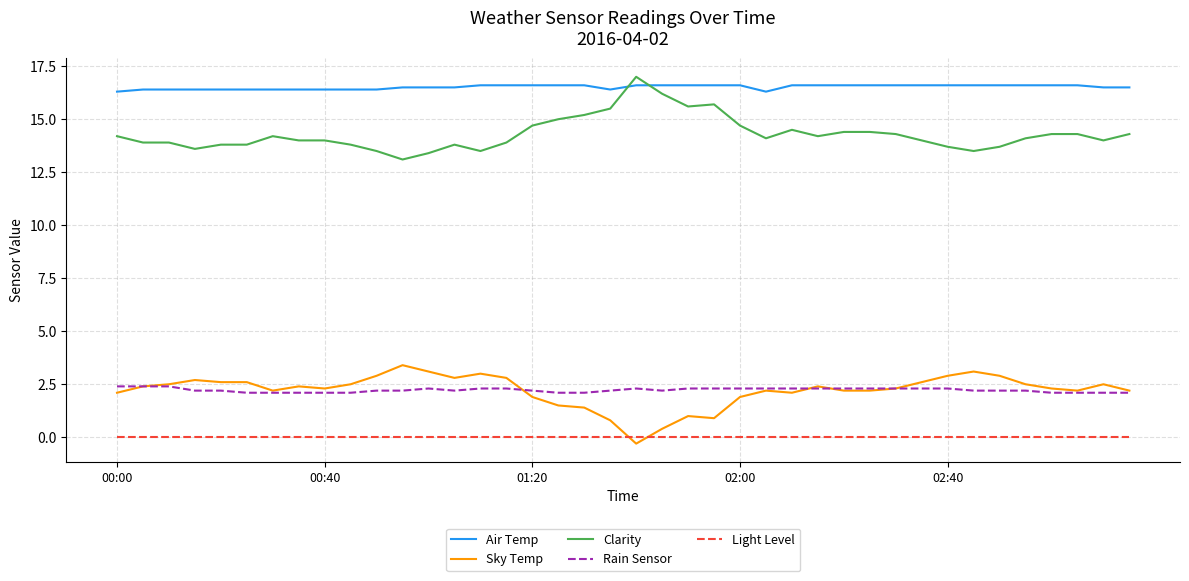

True or false: Sky Temp and Air Temp cross at least once.

False